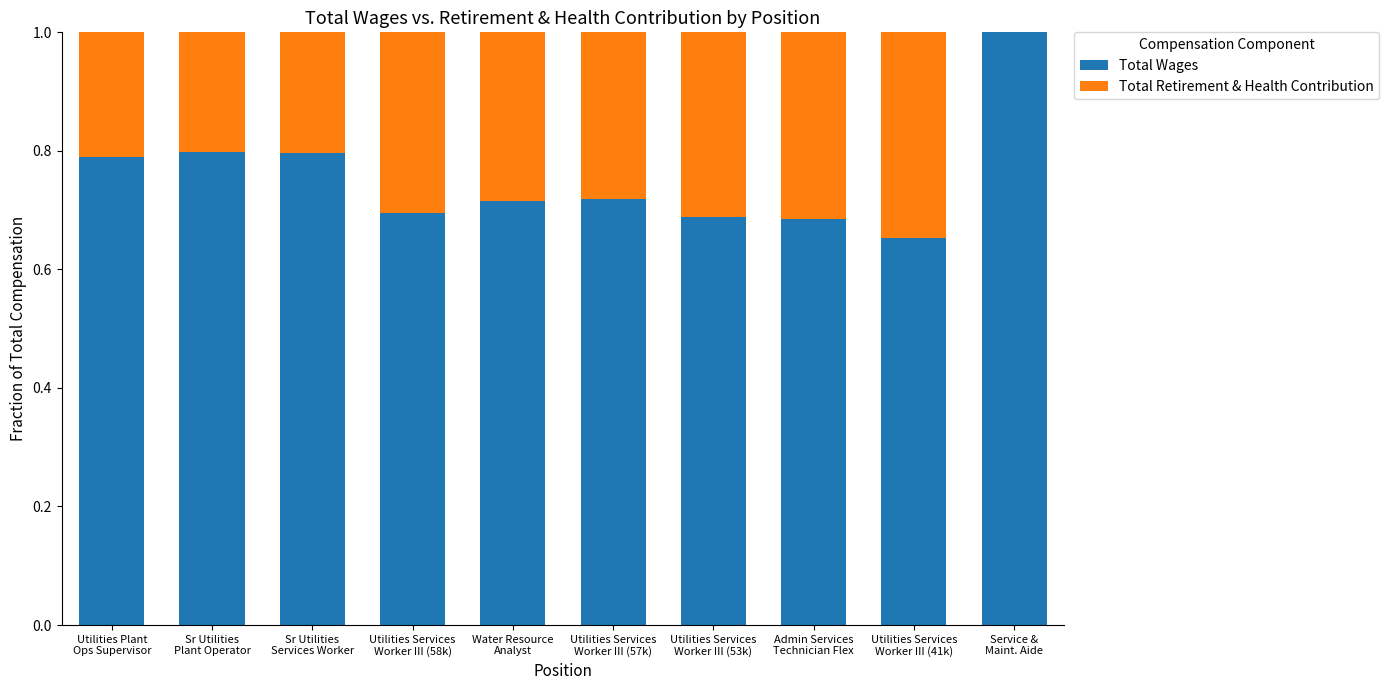

Are the bars grouped side by side (vs. stacked)?

No